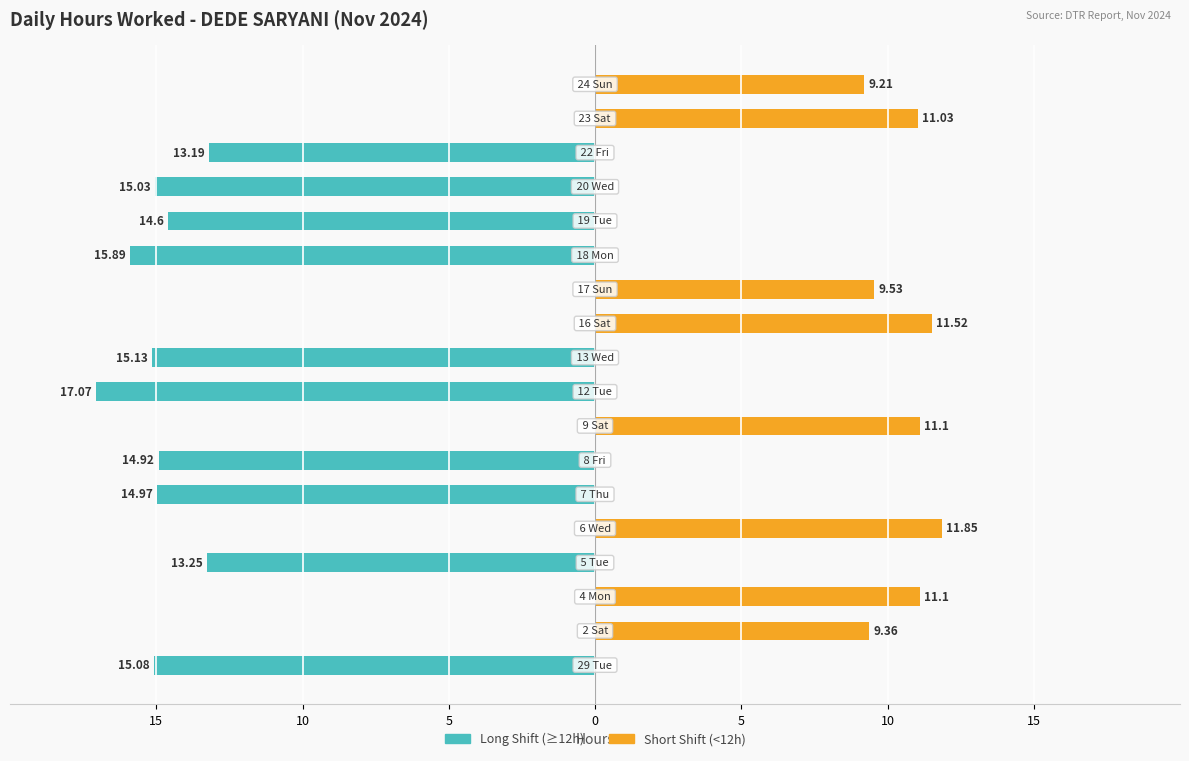

Is it true that Short Shift (<12h) equals 0.0 at 15?

True